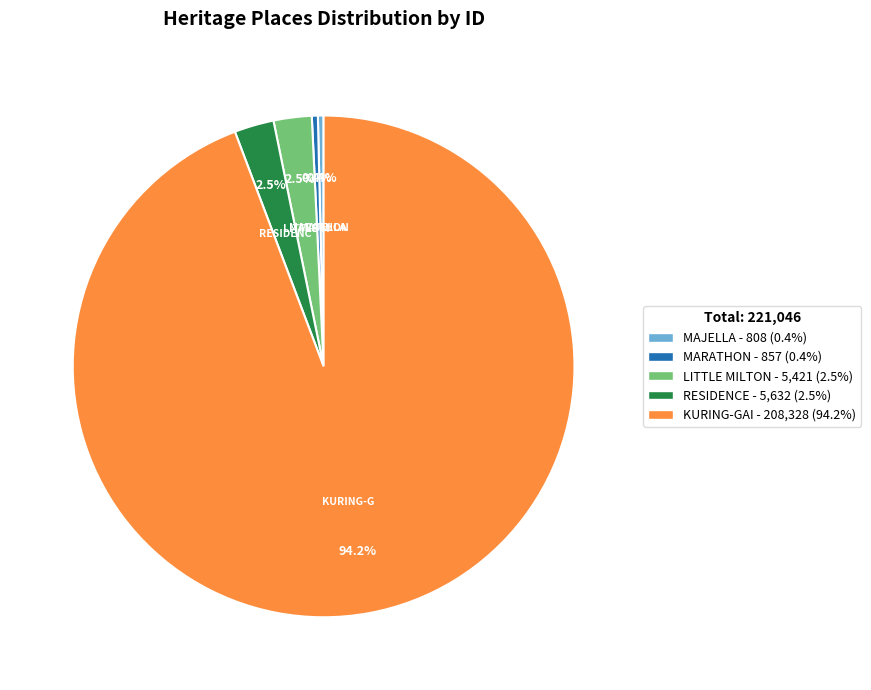

Does LITTLE MILTON represent more than half of the total?

No